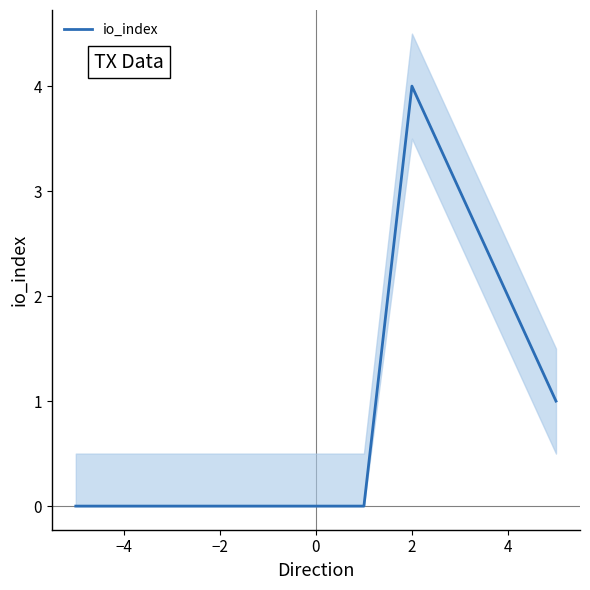

The value of io_index at 4 is 2. True or false?

True